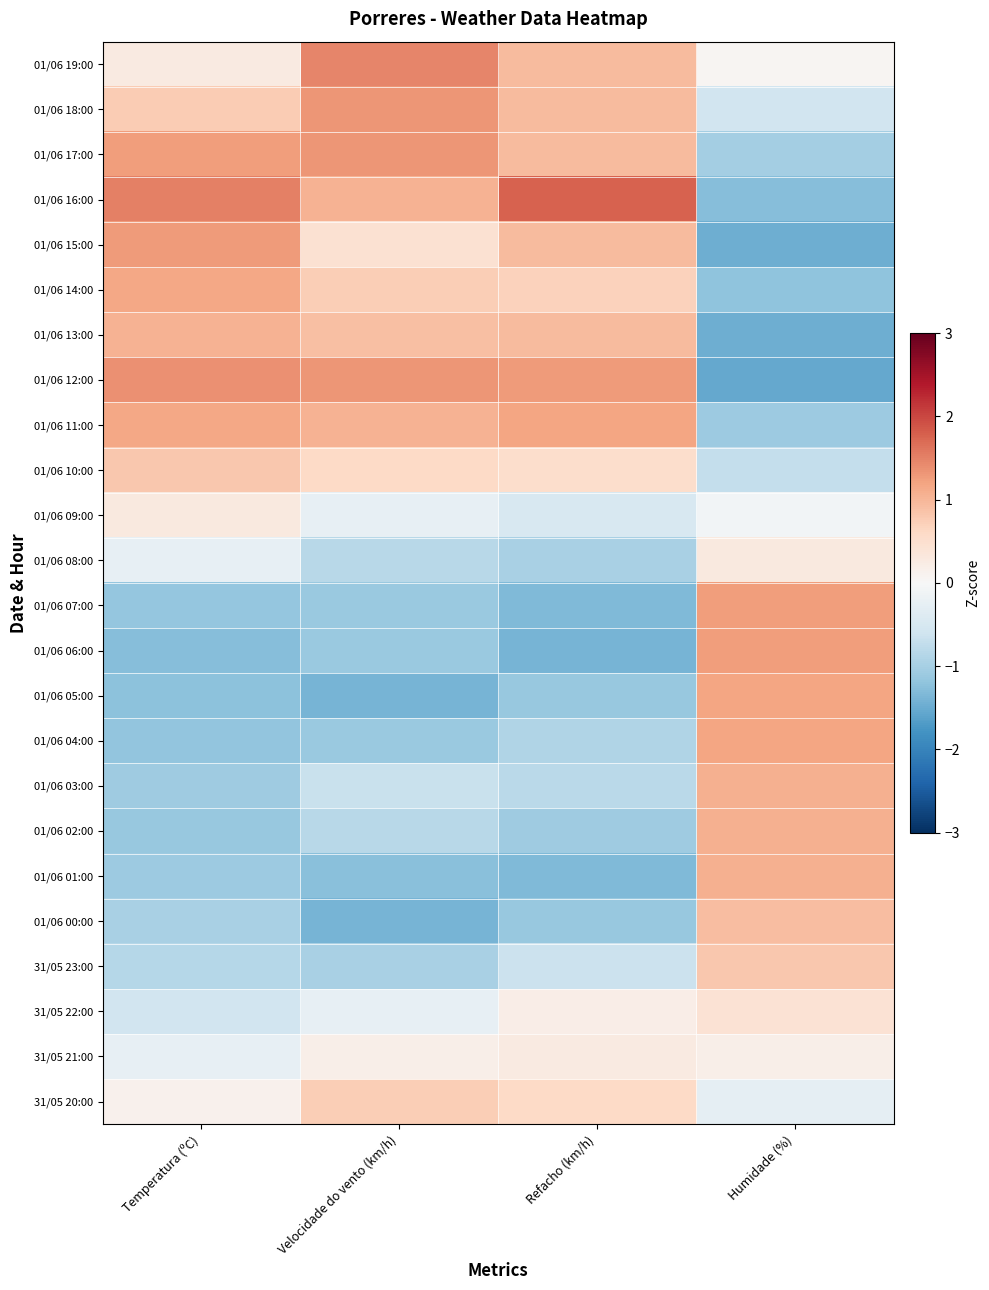

Rank the series by their maximum value, from highest to lowest.

01/06 16:00, 01/06 19:00, 01/06 12:00, 01/06 18:00, 01/06 17:00, 01/06 15:00, 01/06 07:00, 01/06 06:00, 01/06 11:00, 01/06 05:00, 01/06 04:00, 01/06 14:00, 01/06 03:00, 01/06 02:00, 01/06 01:00, 01/06 13:00, 01/06 00:00, 31/05 23:00, 01/06 10:00, 31/05 20:00, 31/05 22:00, 01/06 08:00, 01/06 09:00, 31/05 21:00